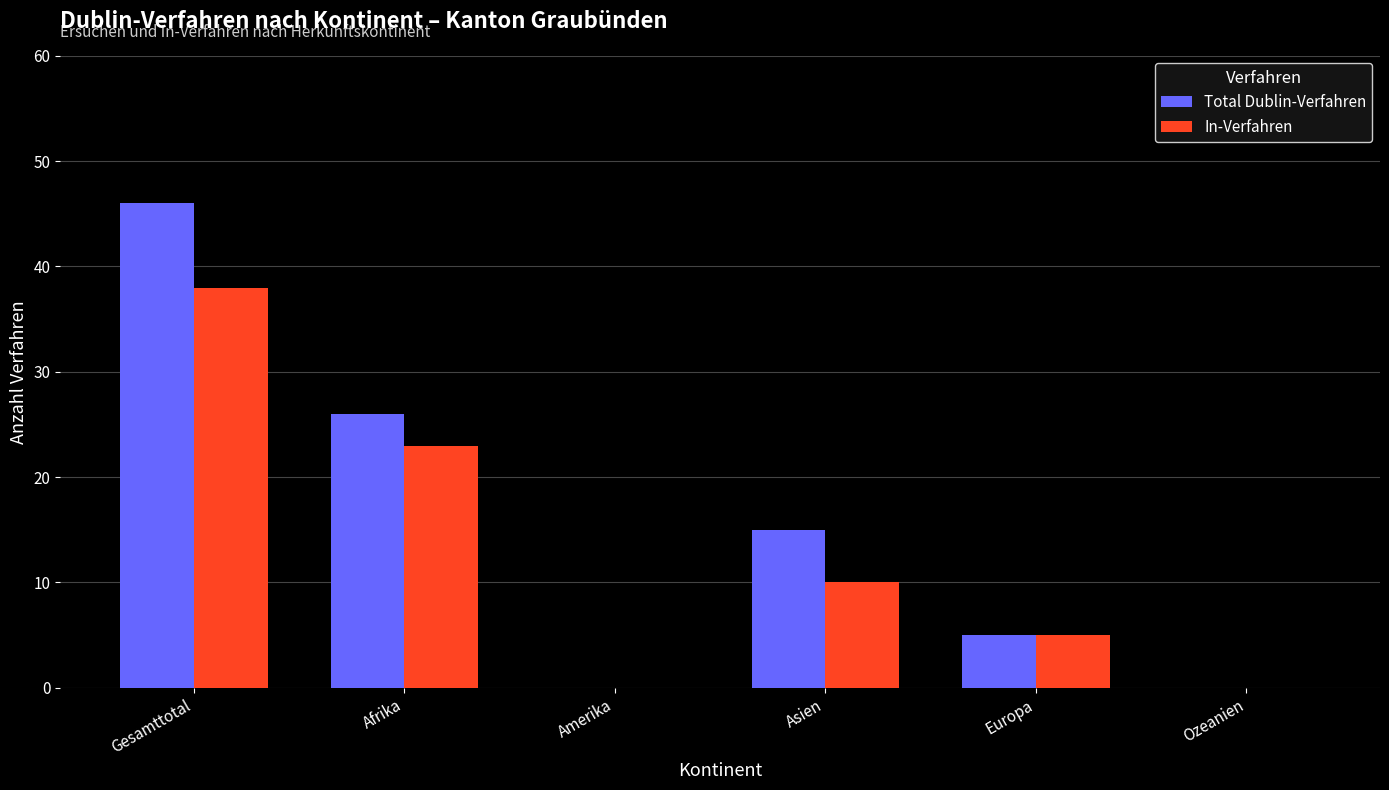

Which category has the highest value in the Total Dublin-Verfahren series?

Gesamttotal